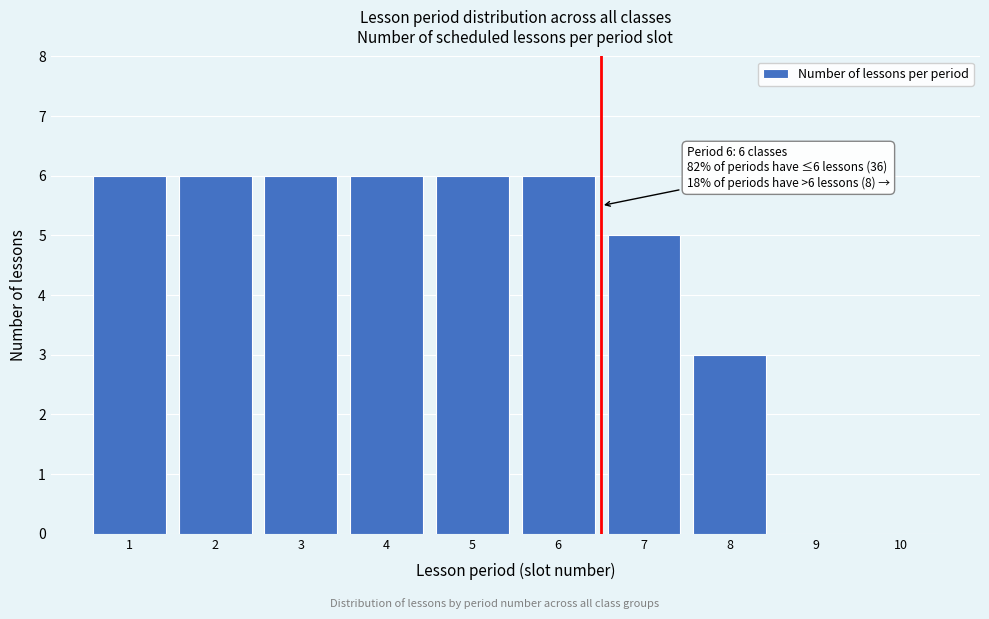

Reading left to right, transcribe all the data shown in this chart.

1=6	2=6	3=6	4=6	5=6	6=6	7=5	8=3	9=0	10=0